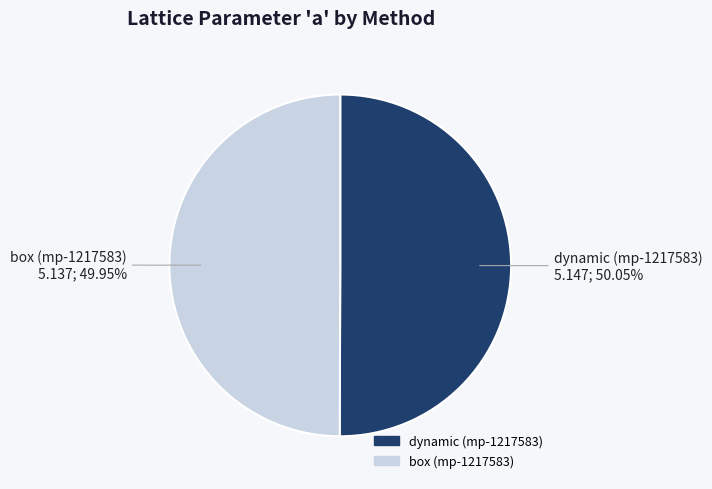

Is the sum of dynamic (mp-1217583) and box (mp-1217583) greater than half?

Yes